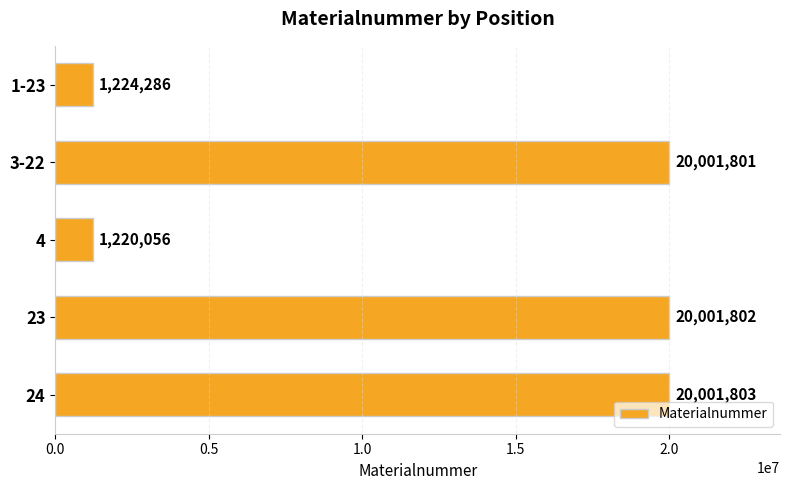

Is it true that the value at 24 is 20001803?

True